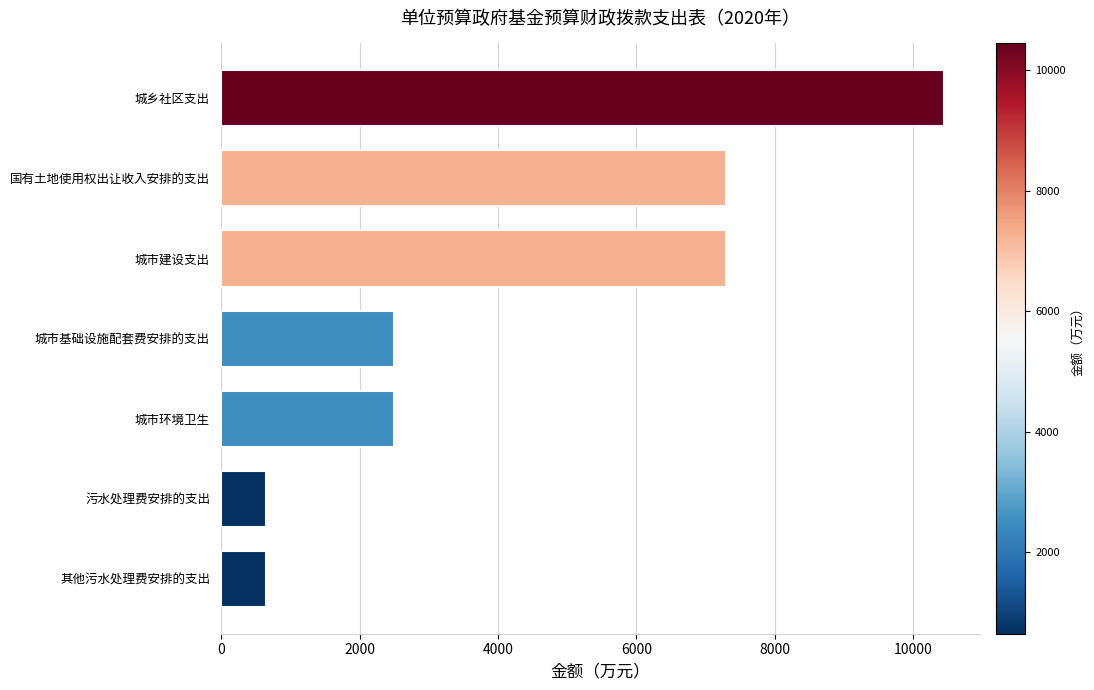

Reading top to bottom, transcribe all the data shown in this chart.

城乡社区支出=10440	国有土地使用权出让收入安排的支出=7290	城市建设支出=7290	城市基础设施配套费安排的支出=2500	城市环境卫生=2500	污水处理费安排的支出=650	其他污水处理费安排的支出=650